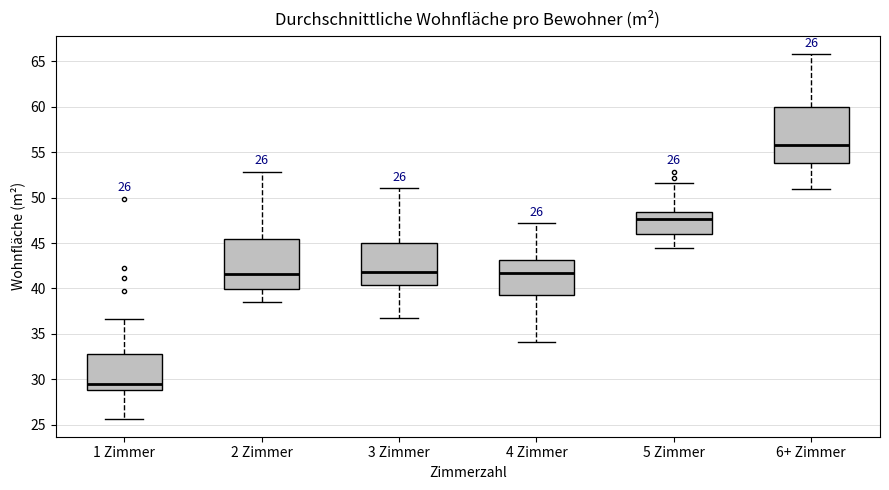

Which box has the lowest median line?

1 Zimmer